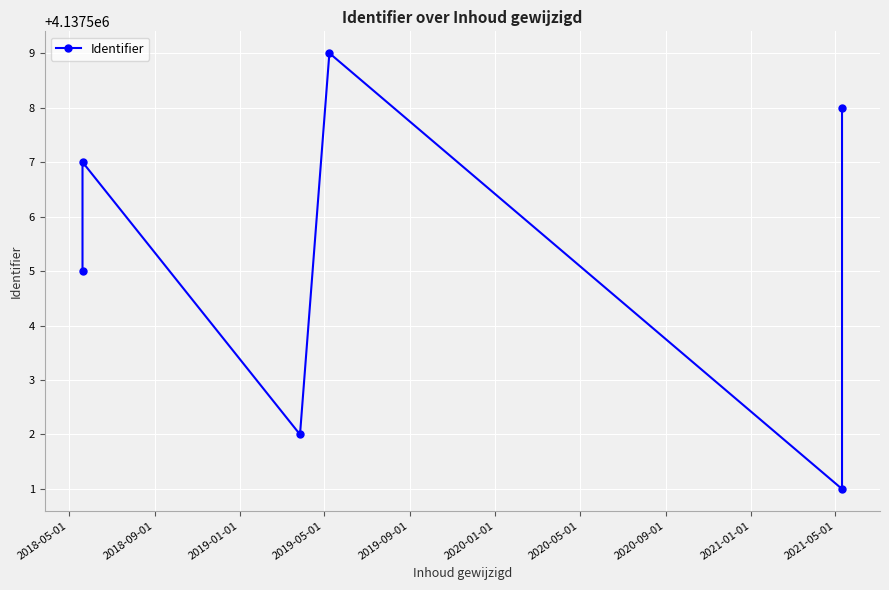

How many series are shown in this chart?

1